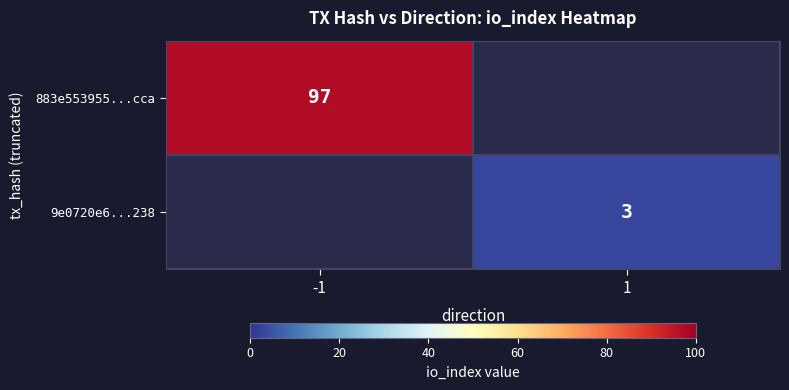

True or false: 9e0720e6...238 has a value of 3 at 1.

True